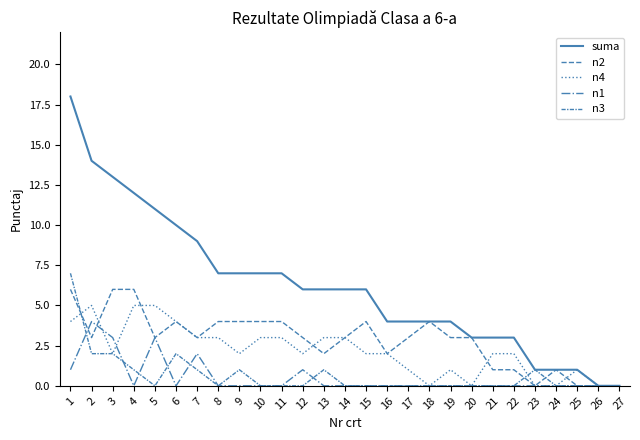

How many lines are shown in the chart?

5